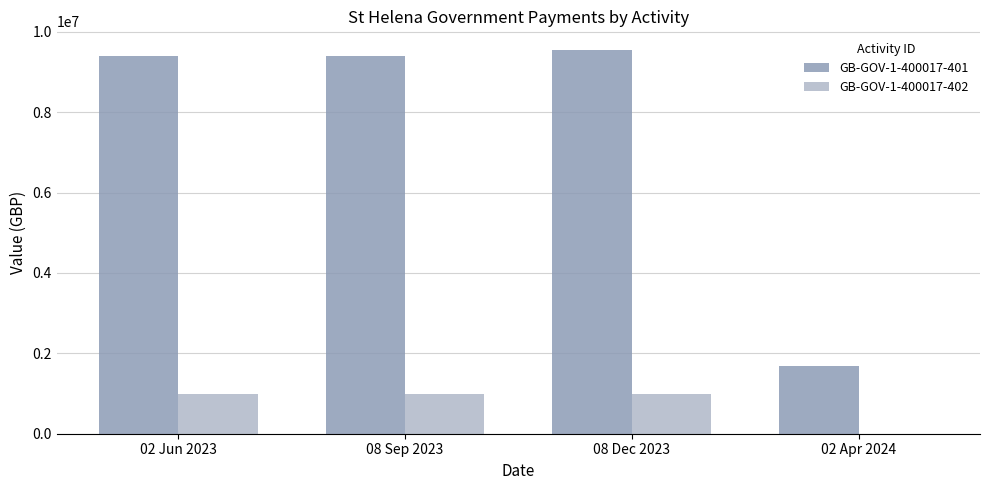

Which series has the largest total across all categories?

GB-GOV-1-400017-401